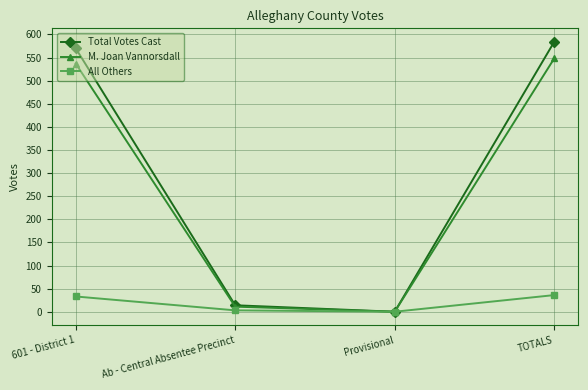

At which category does the chart reach its peak across all series?

TOTALS